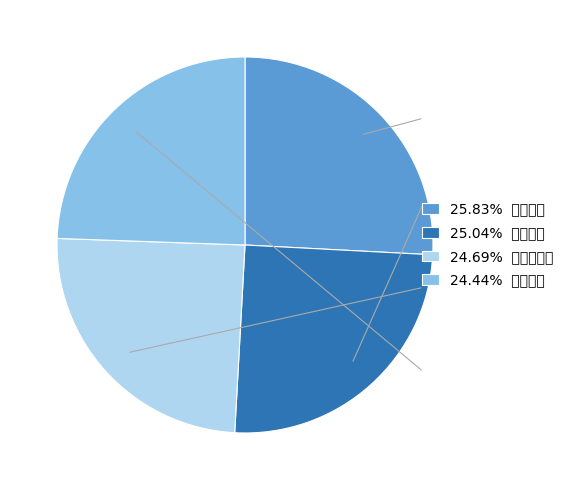

Which slice is the largest?

경화산업